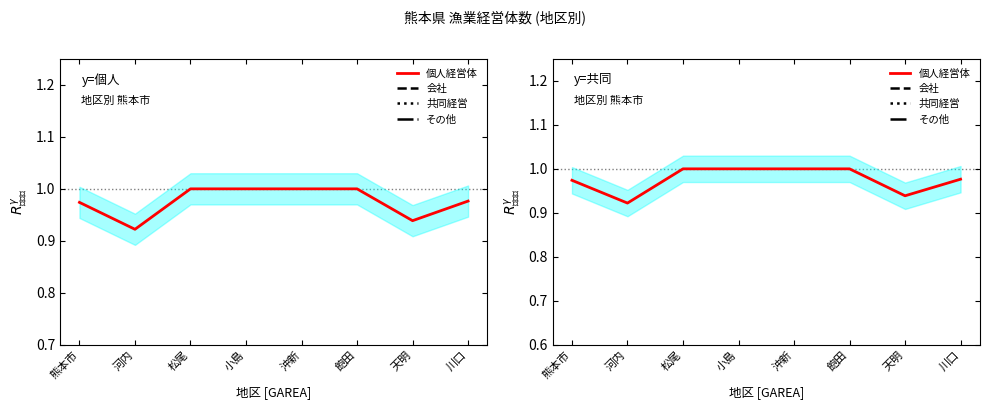

What is the maximum value for 個人経営体?

1.0